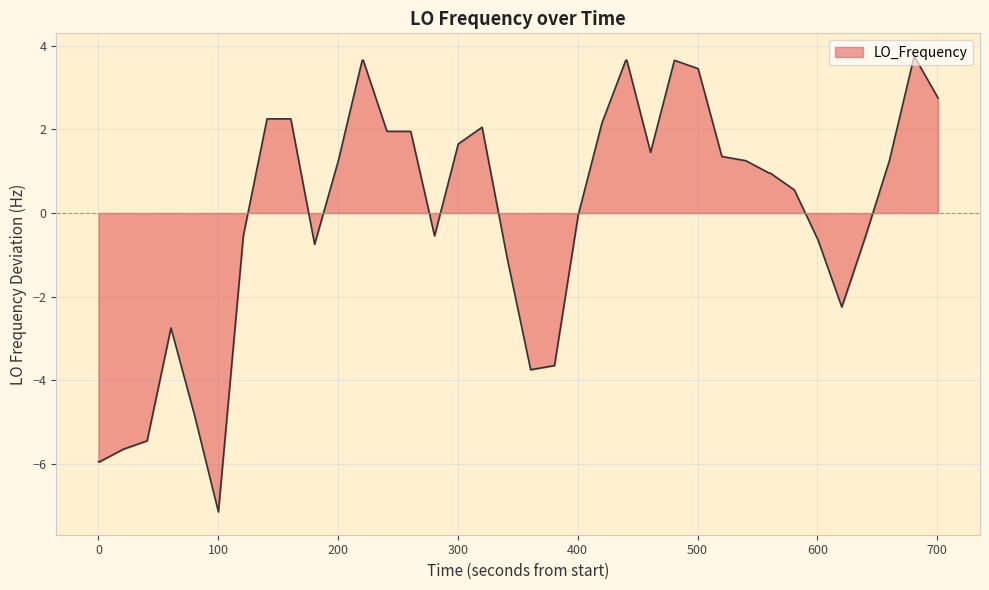

What is the difference between the maximum and minimum values?

10.9